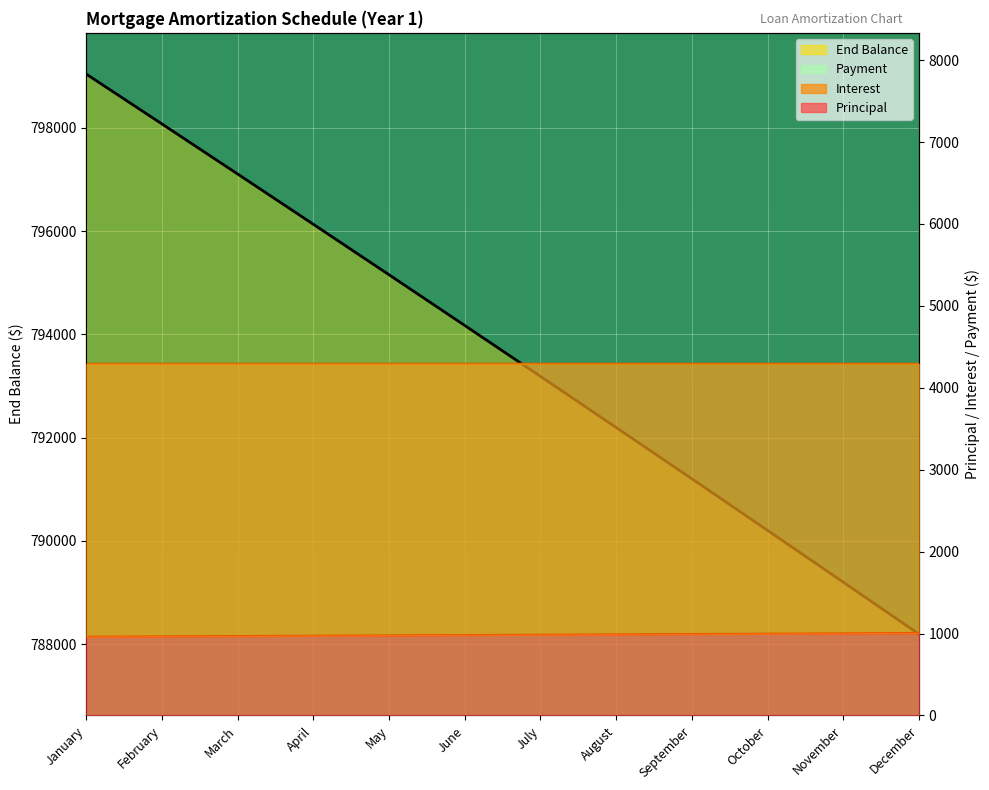

True or false: the data shows 328313.4 at April.

False